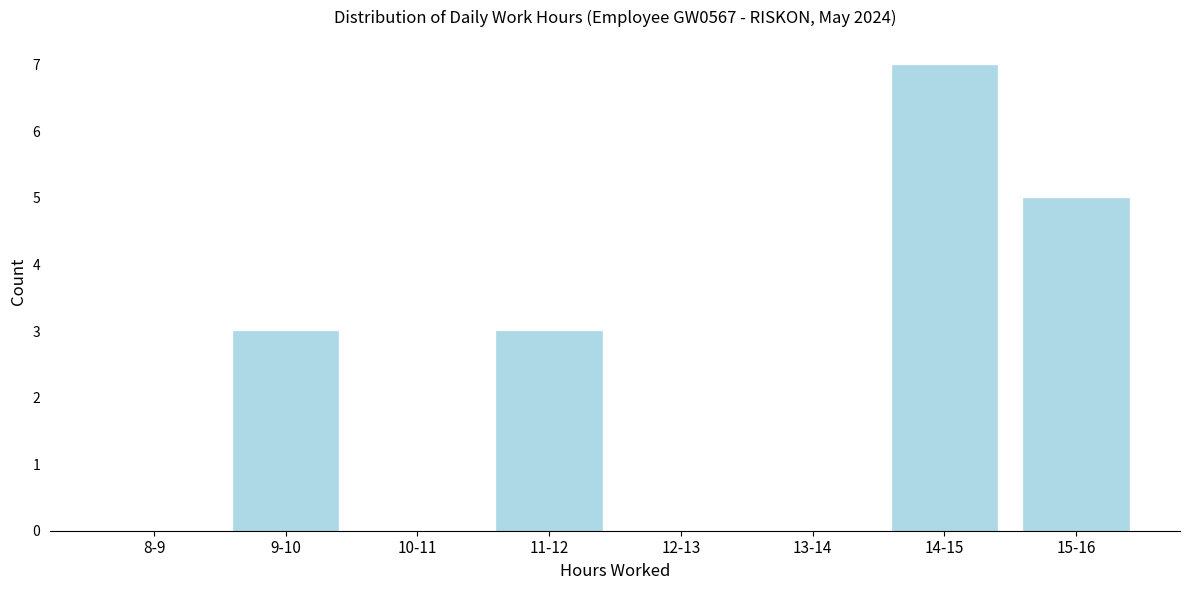

Reading left to right, extract all data points from this chart.

8-9=0	9-10=3	10-11=0	11-12=3	12-13=0	13-14=0	14-15=7	15-16=5